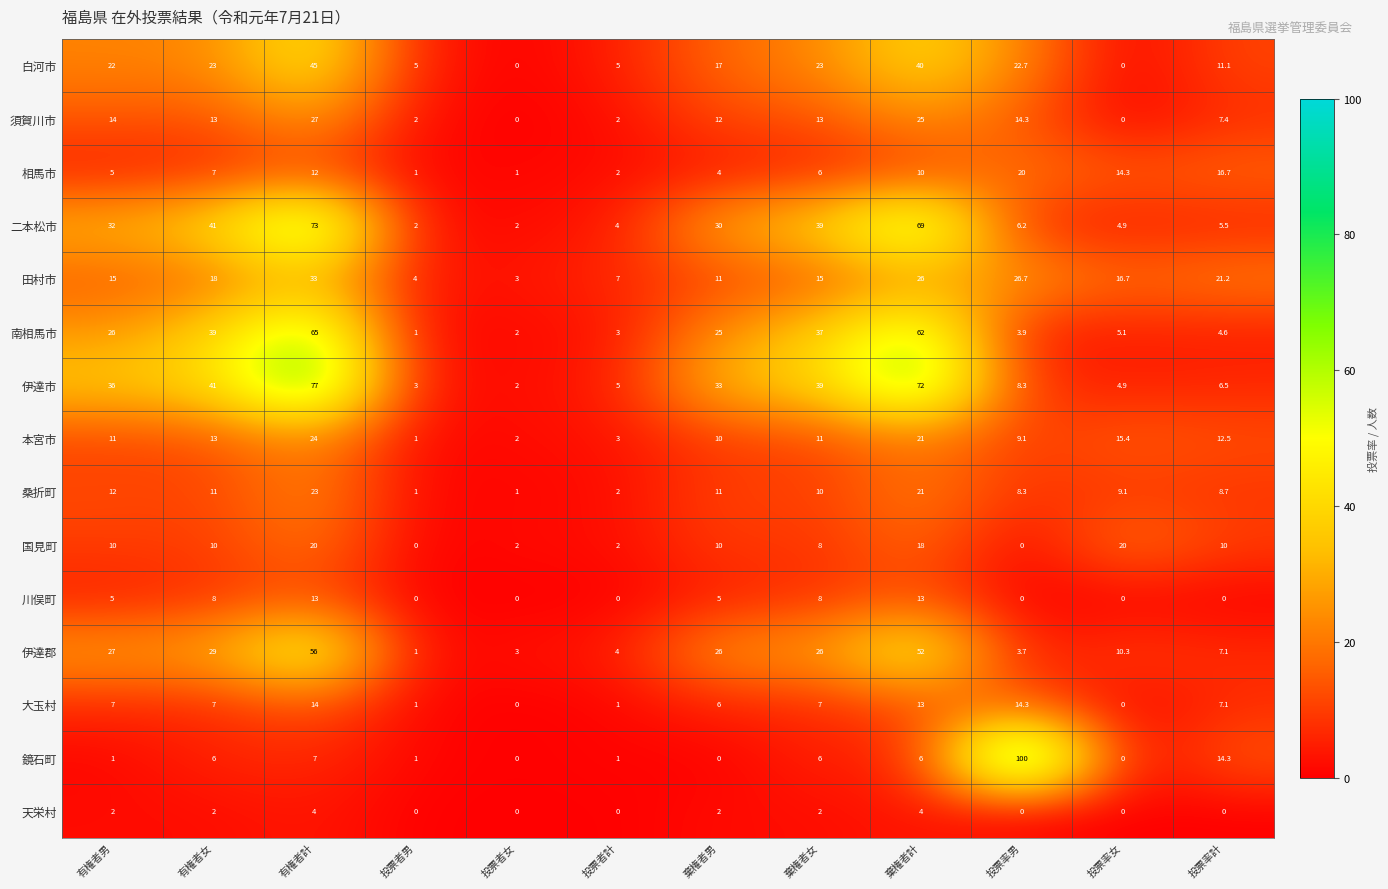

The 川俣町 series shows -7.6 at 投票率計. True or false?

False